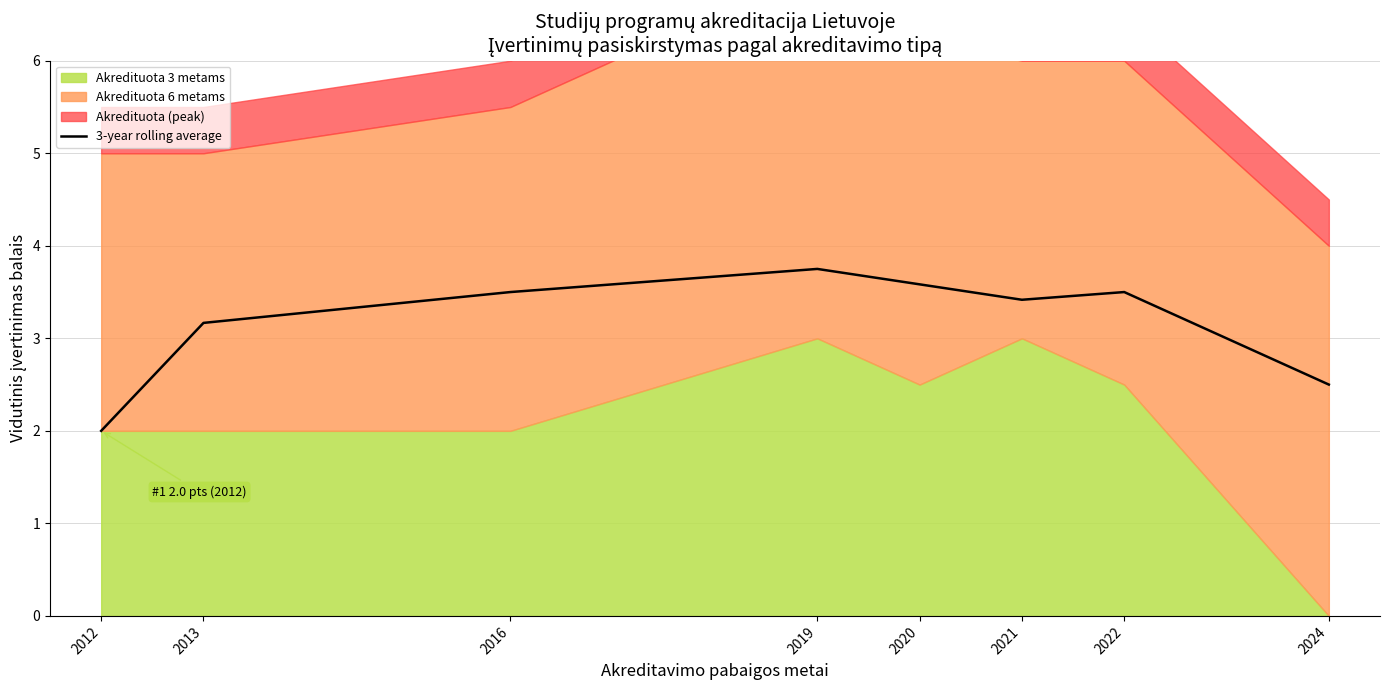

Which has a higher value, 2021 or 2020?

2020